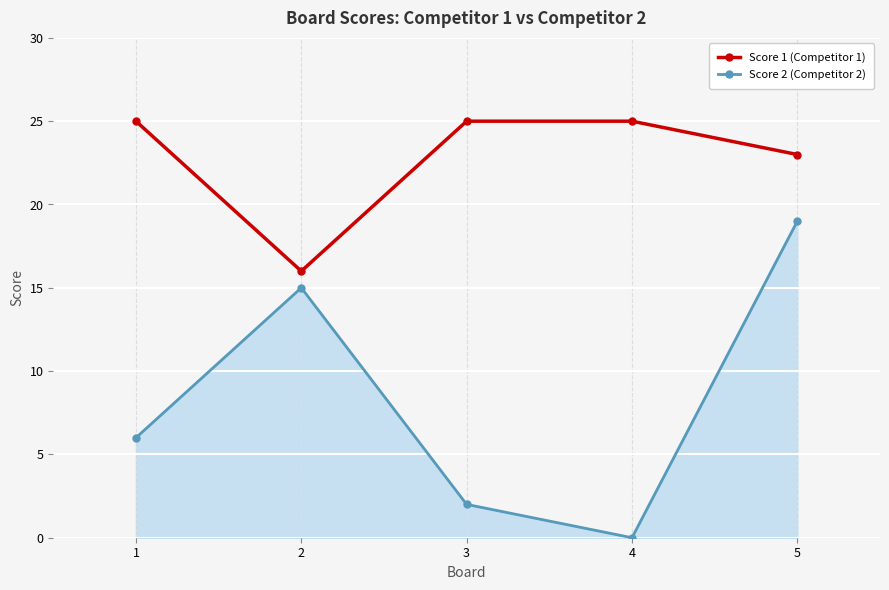

Does the chart have visible grid lines?

Yes